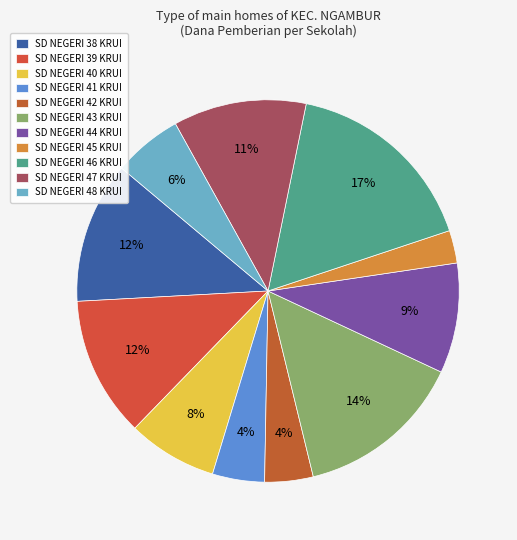

Is the sum of SD NEGERI 48 KRUI and SD NEGERI 40 KRUI greater than half?

No